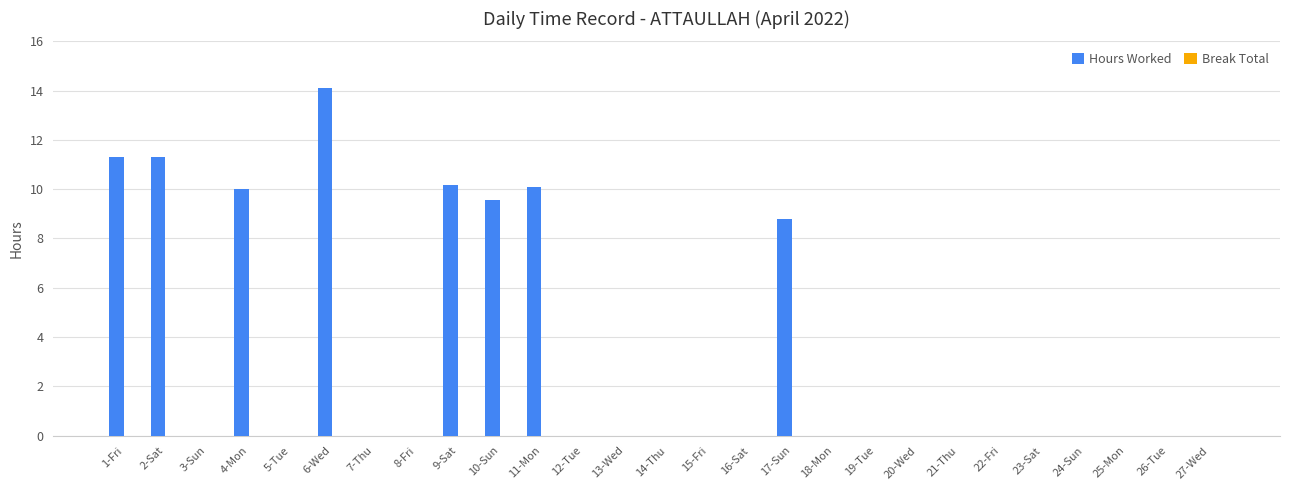

Which has a higher value, 9-Sat or 15-Fri?

9-Sat